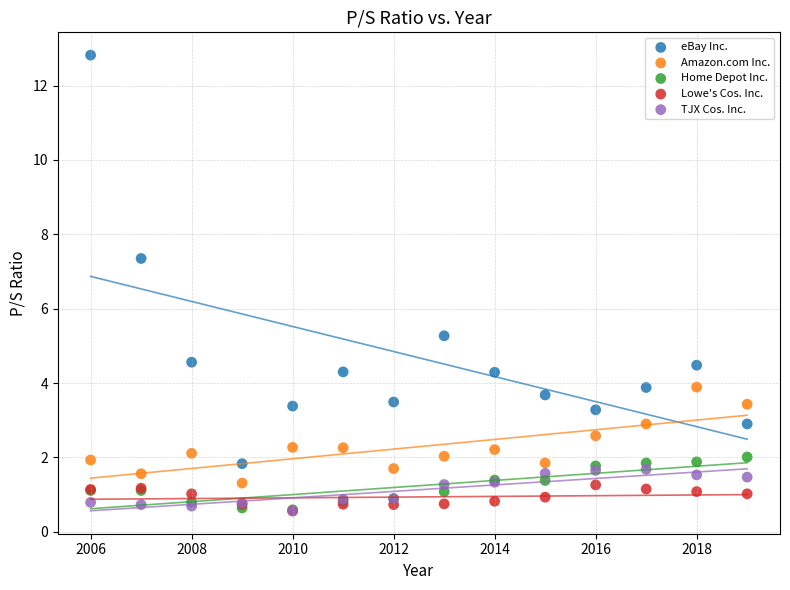

Which series has the widest spread of Y values?

eBay Inc.